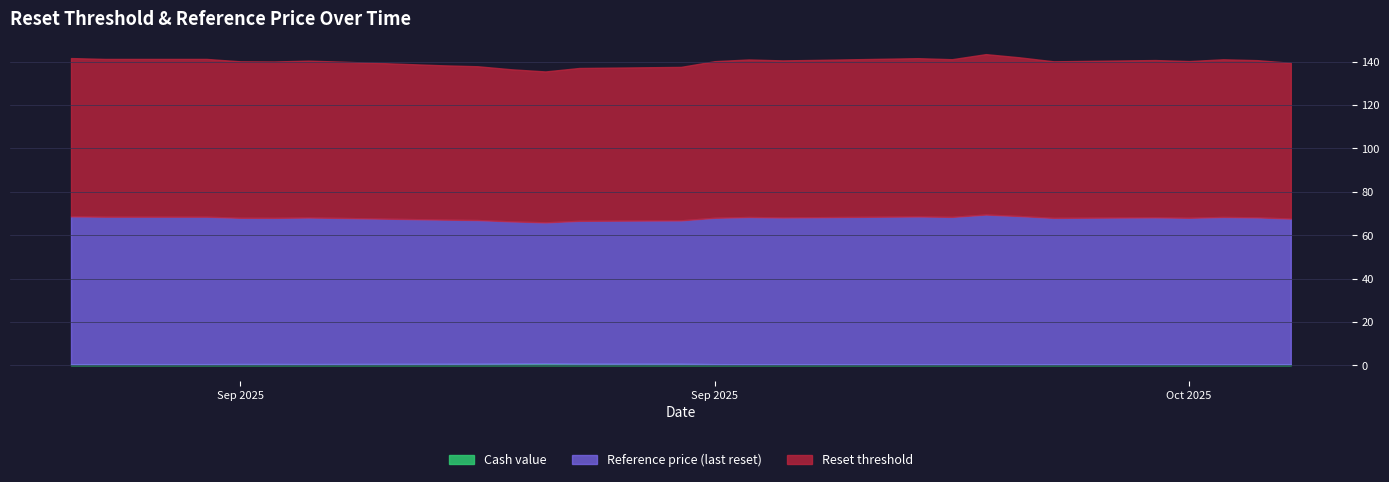

Reading left to right, transcribe all the data shown in this chart.

Reset threshold: 2025-10-17=71.8	2025-10-16=72.5	2025-10-15=72.7	2025-10-14=72.3	2025-10-13=72.5	2025-10-10=72.2	2025-10-09=73.2	2025-10-08=74.0	2025-10-07=72.7	2025-10-06=73.0	2025-10-03=72.5	2025-10-02=72.4	2025-10-01=72.7	2025-09-30=72.2	2025-09-29=70.8	2025-09-26=70.5	2025-09-25=69.6	2025-09-24=70.1	2025-09-23=70.9	2025-09-22=71.2	2025-09-19=72.1	2025-09-18=72.3	2025-09-17=72.1	2025-09-16=72.2	2025-09-15=72.8	2025-09-12=72.8	2025-09-11=73.0
Reference price (last reset): 2025-10-17=67.1	2025-10-16=67.8	2025-10-15=68.0	2025-10-14=67.5	2025-10-13=67.8	2025-10-10=67.5	2025-10-09=68.4	2025-10-08=69.1	2025-10-07=68.0	2025-10-06=68.2	2025-10-03=67.8	2025-10-02=67.7	2025-10-01=67.9	2025-09-30=67.5	2025-09-29=66.1	2025-09-26=65.9	2025-09-25=65.0	2025-09-24=65.6	2025-09-23=66.3	2025-09-22=66.5	2025-09-19=67.4	2025-09-18=67.6	2025-09-17=67.4	2025-09-16=67.4	2025-09-15=68.0	2025-09-12=68.0	2025-09-11=68.2
Cash value: 2025-10-17=0.5	2025-10-16=0.5	2025-10-15=0.5	2025-10-14=0.5	2025-10-13=0.5	2025-10-10=0.5	2025-10-09=0.4	2025-10-08=0.4	2025-10-07=0.5	2025-10-06=0.5	2025-10-03=0.5	2025-10-02=0.5	2025-10-01=0.5	2025-09-30=0.5	2025-09-29=0.7	2025-09-26=0.8	2025-09-25=0.9	2025-09-24=0.8	2025-09-23=0.7	2025-09-22=0.7	2025-09-19=0.6	2025-09-18=0.6	2025-09-17=0.6	2025-09-16=0.6	2025-09-15=0.5	2025-09-12=0.5	2025-09-11=0.5